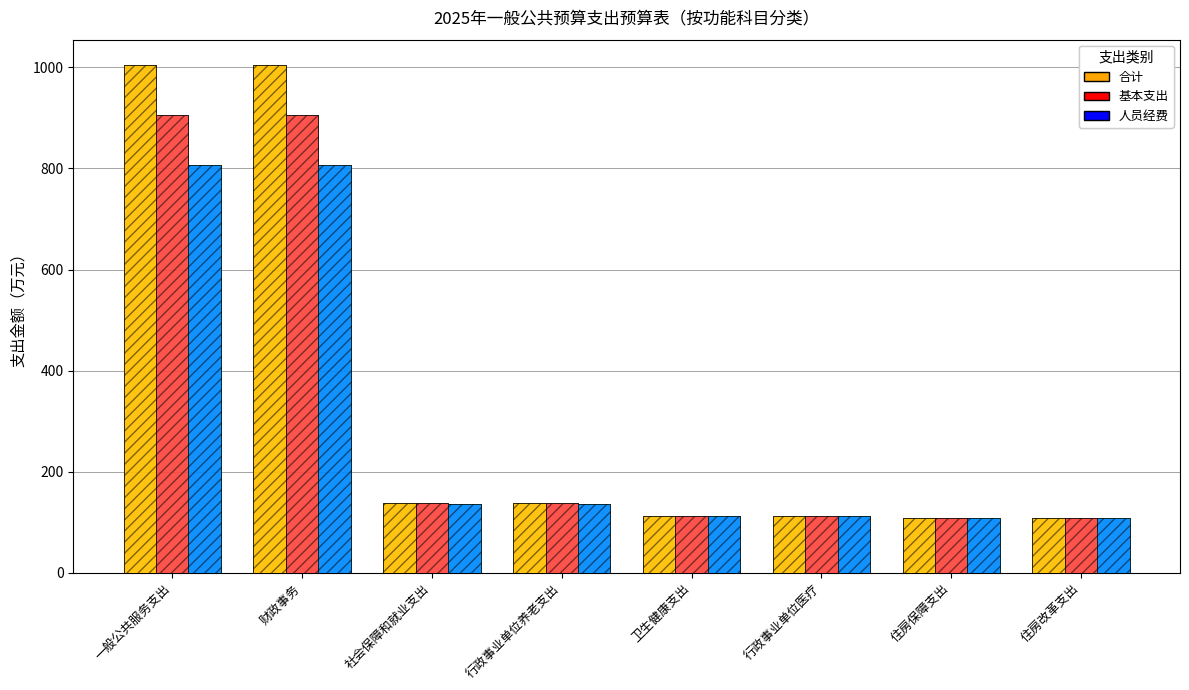

What is the total value across all series at 社会保障和就业支出?

412.9